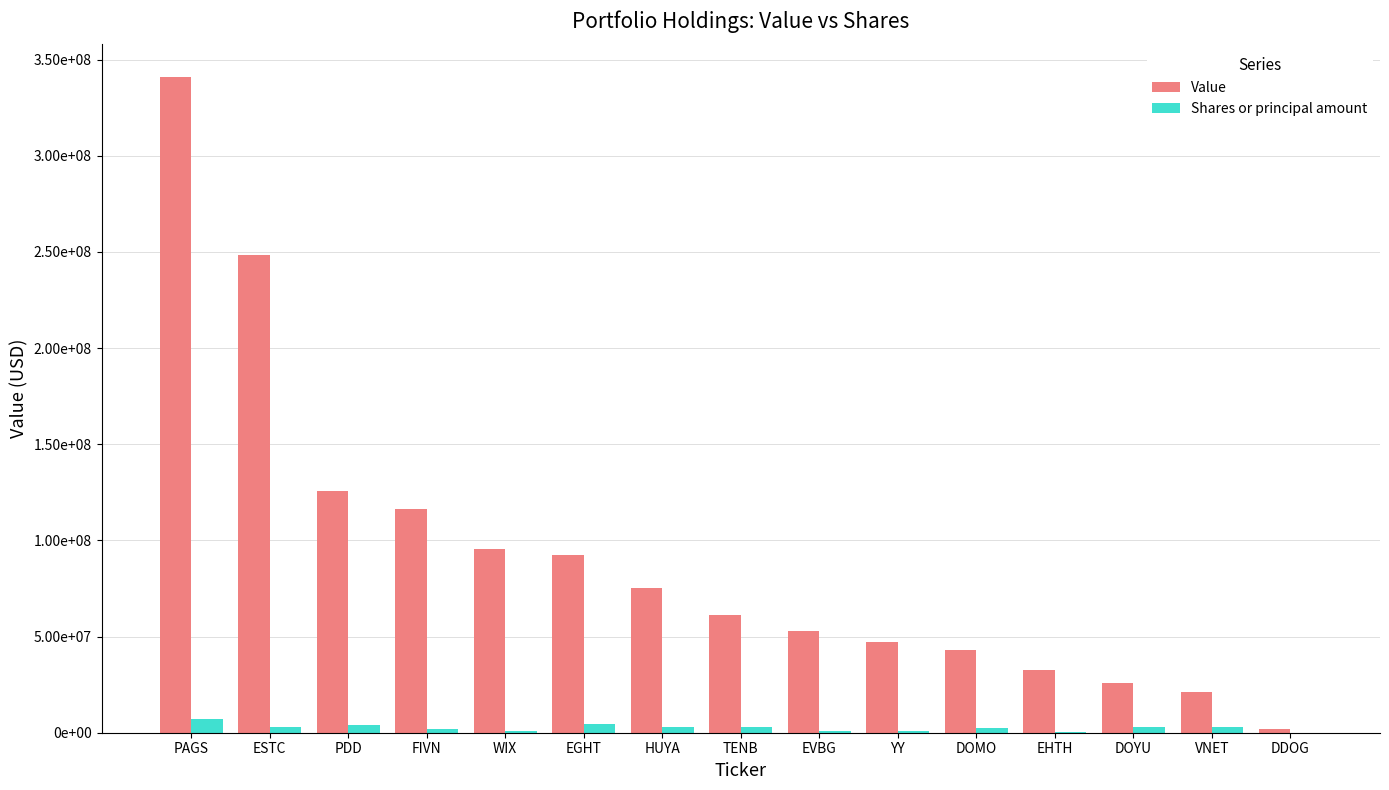

What are all the series names shown in the legend?

Value, Shares or principal amount